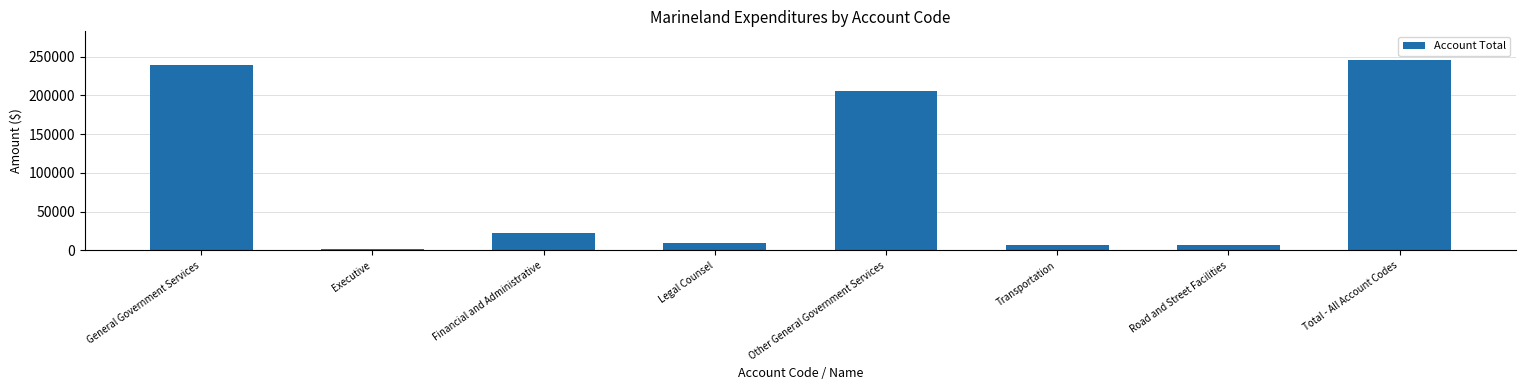

Between Legal Counsel and Executive, which is larger?

Legal Counsel